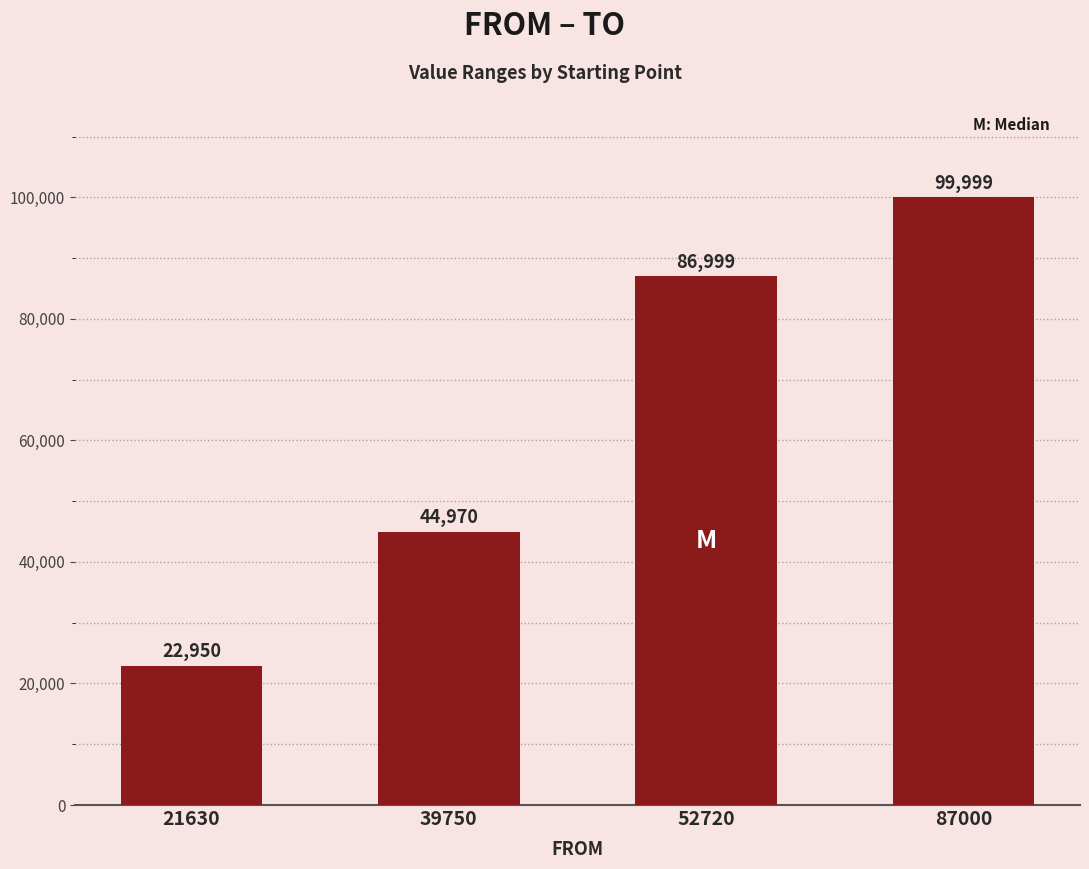

What is the value of the 2nd bar from the left?

44970